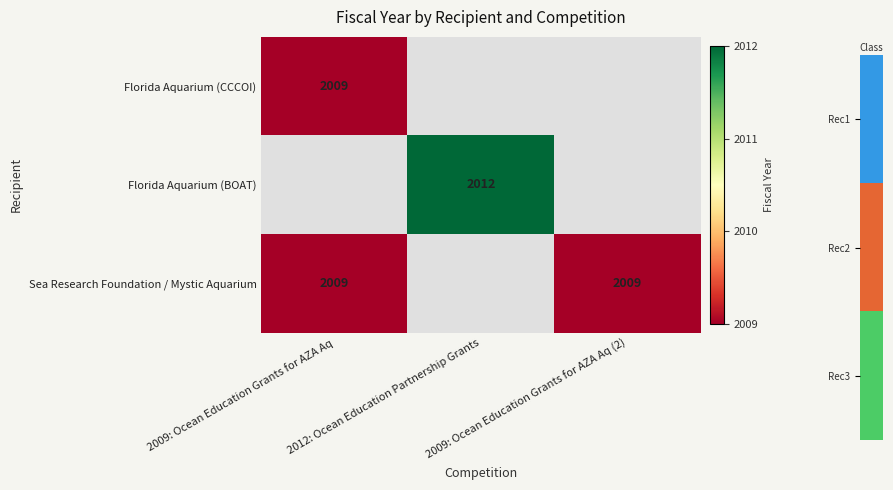

The value of Florida Aquarium (CCCOI) at 2009: Ocean Education Grants for AZA Aq is 2009. True or false?

True